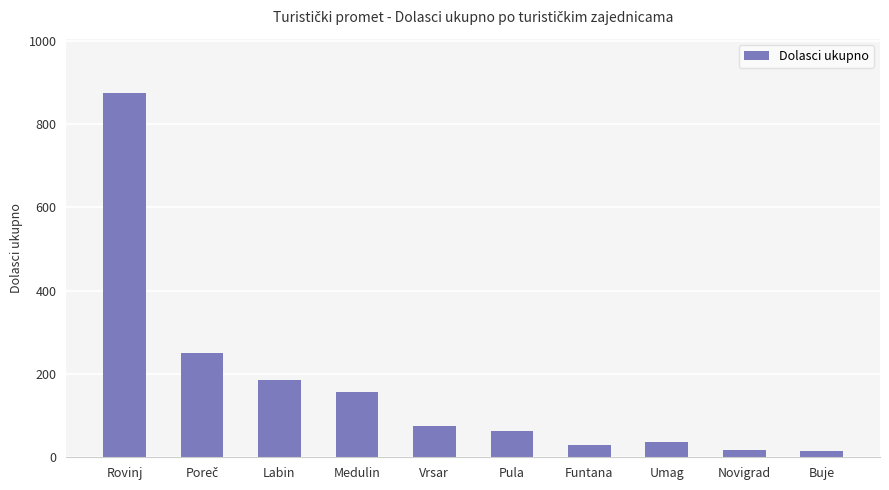

What is the minimum value shown in the chart?

15